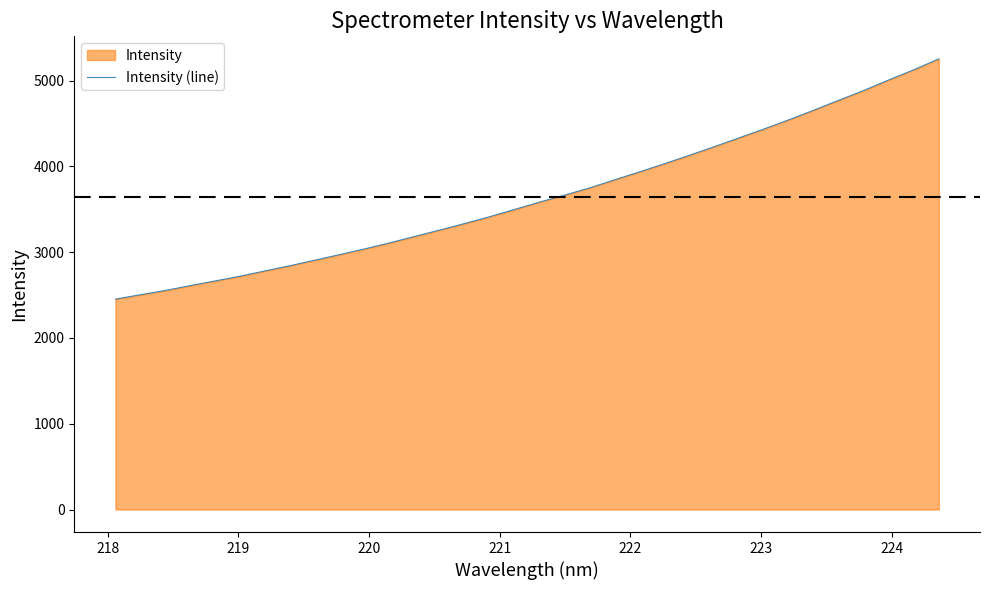

What is the difference between the maximum and minimum values?

2801.1